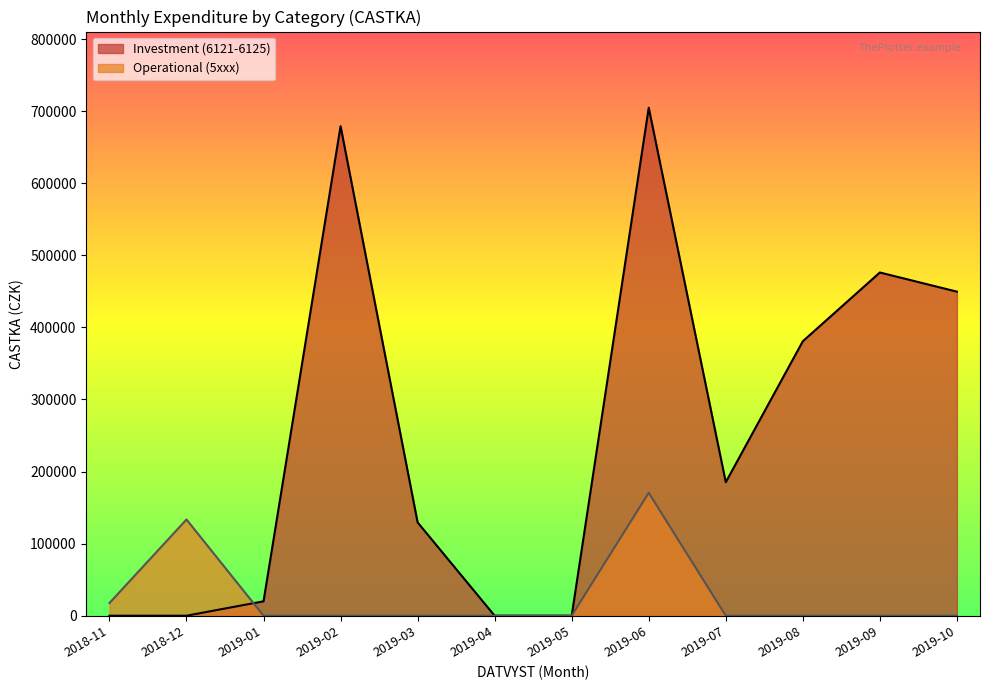

Which series has the largest range (max minus min)?

Investment (6121-6125)